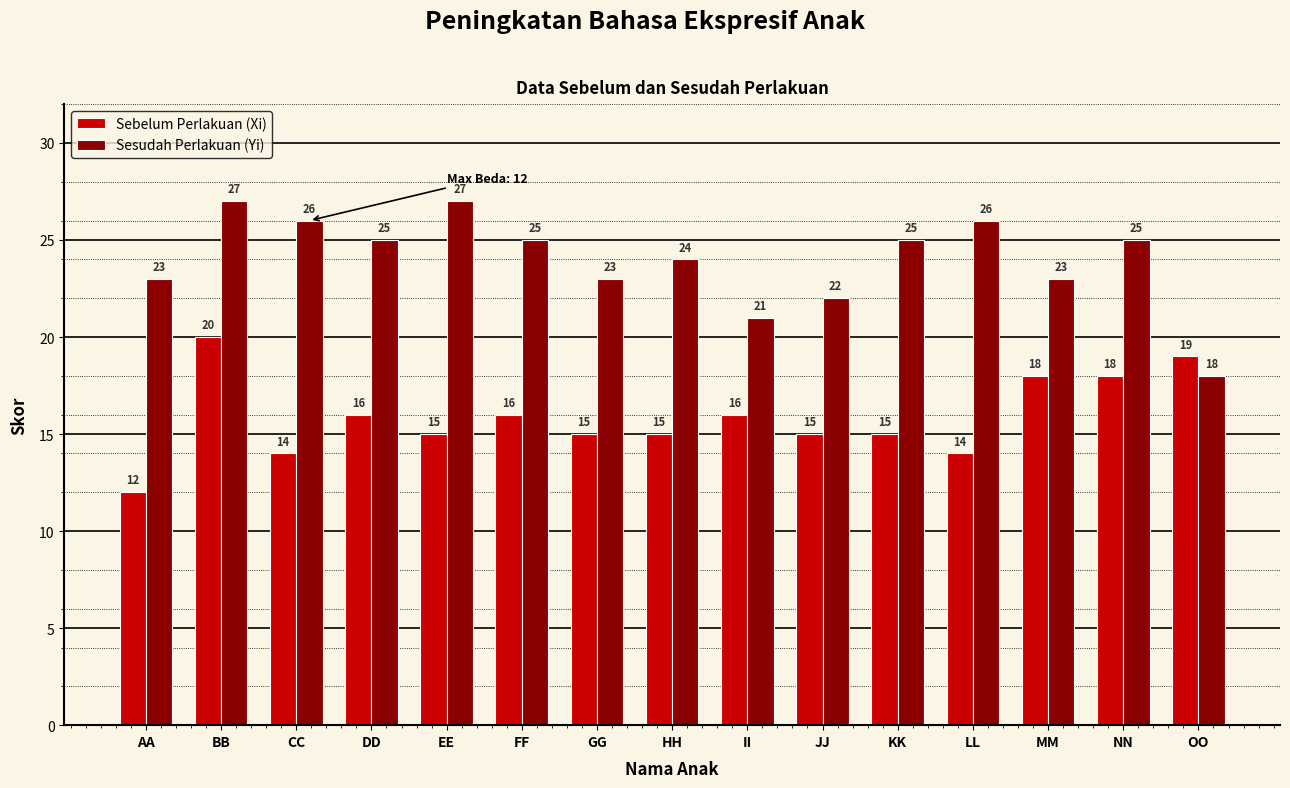

What is the label of the 11th bar from the right?

EE